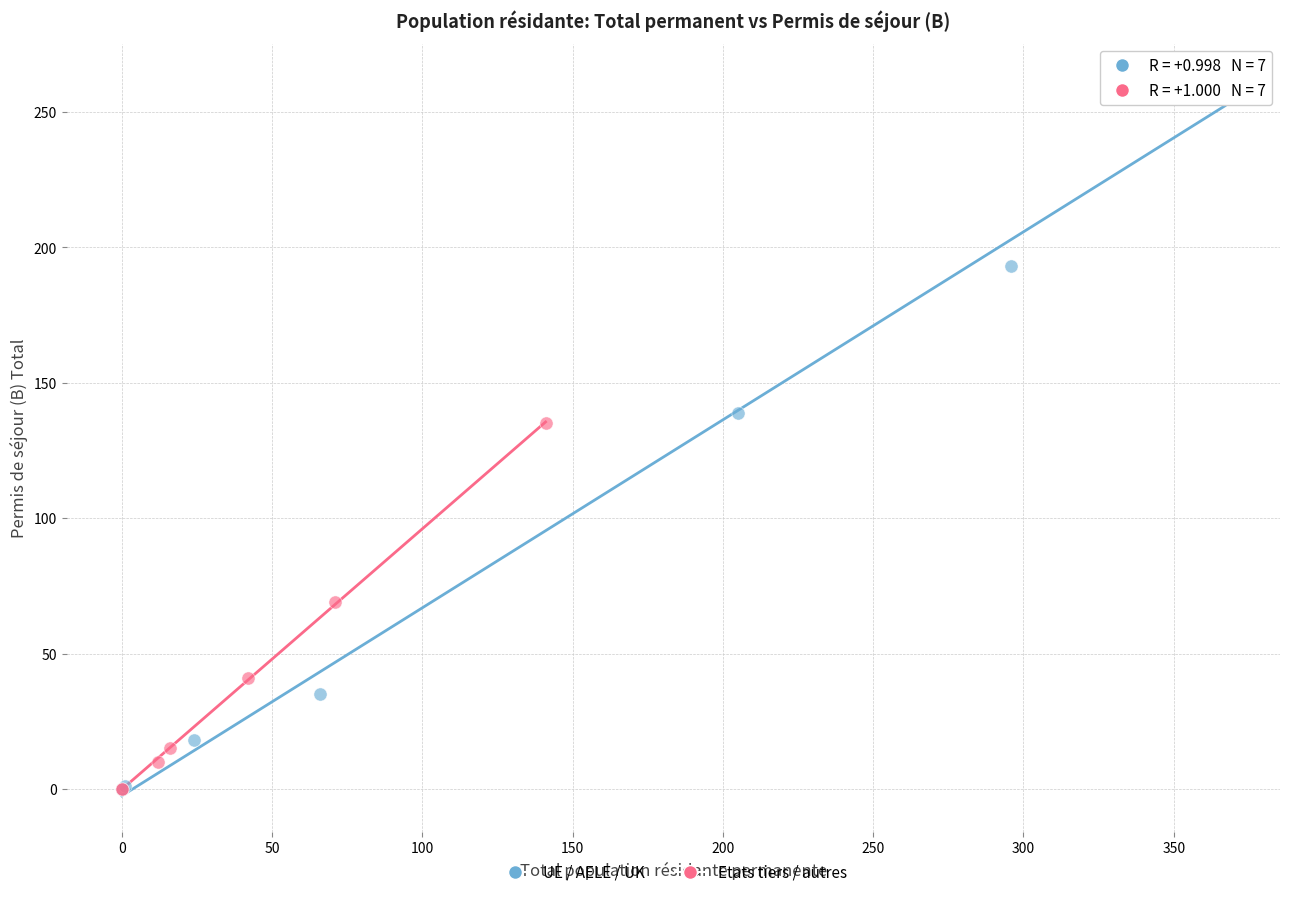

Which series reaches the maximum Y coordinate?

UE / AELE / UK